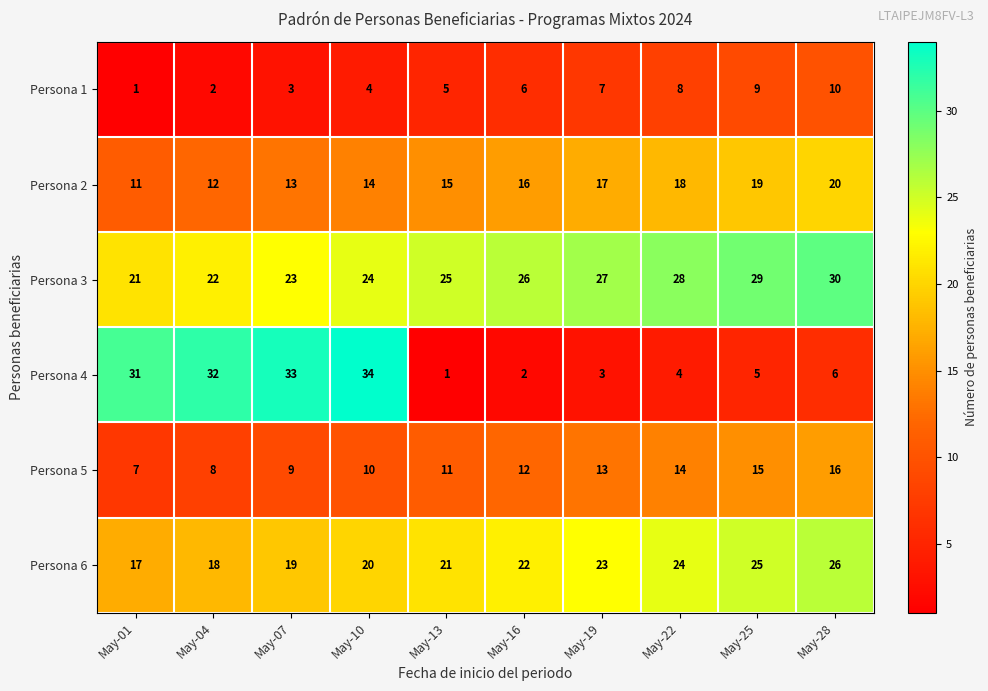

How many categories are shown in the chart?

10